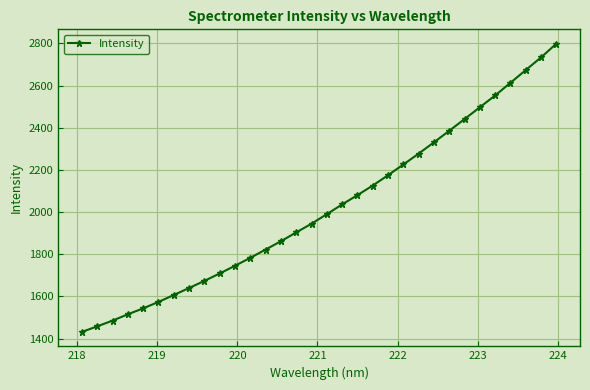

What is the difference between the maximum and minimum values?

1367.0